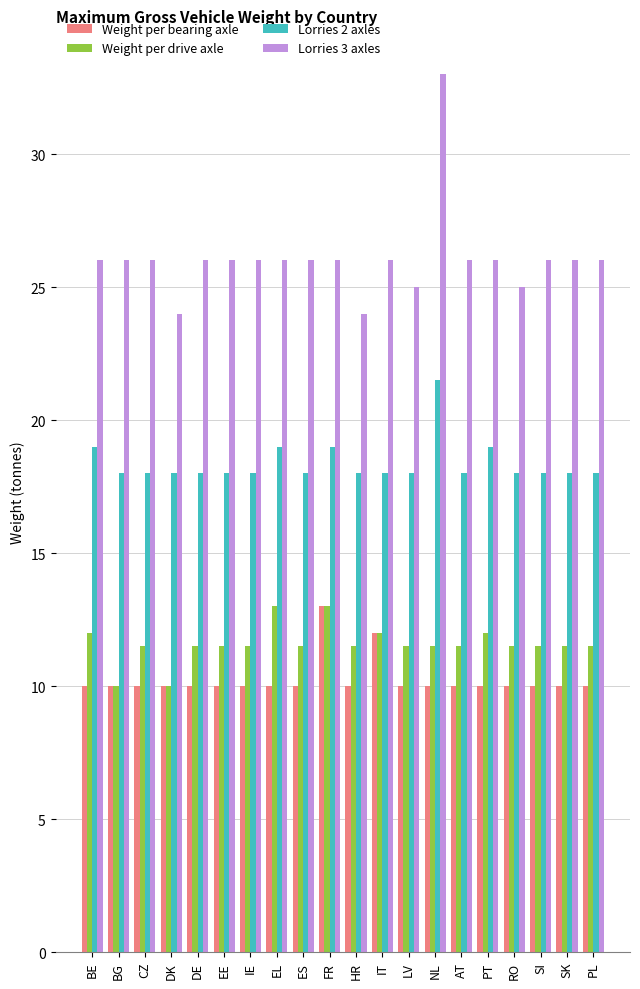

Is the value of Weight per bearing axle at DK greater than the value of Lorries 2 axles at NL?

No